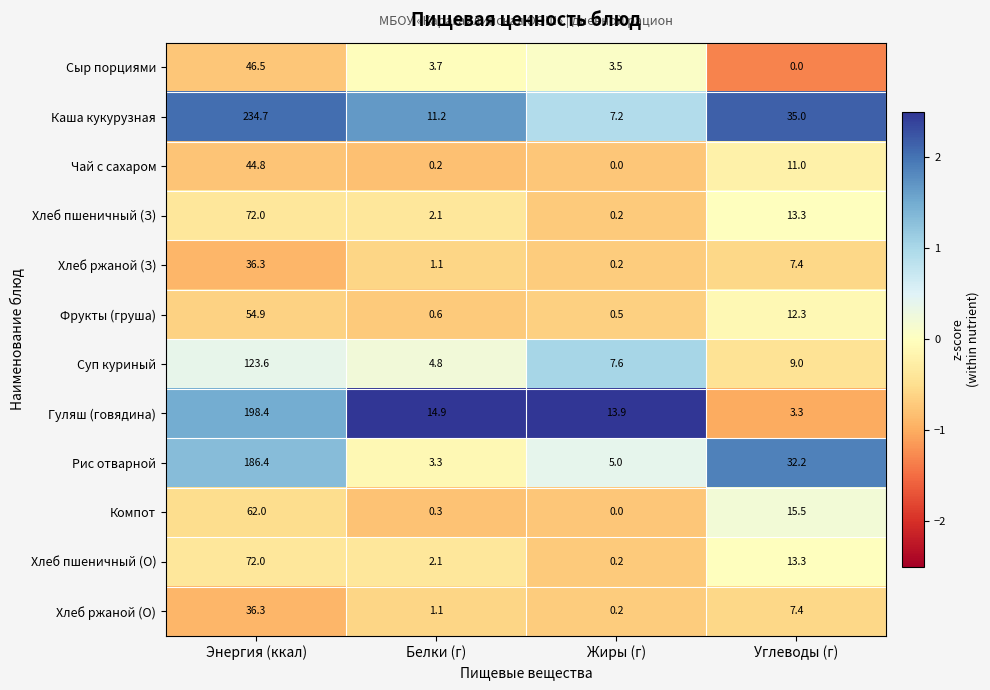

Which label corresponds to the largest value in the chart?

Энергия (ккал)